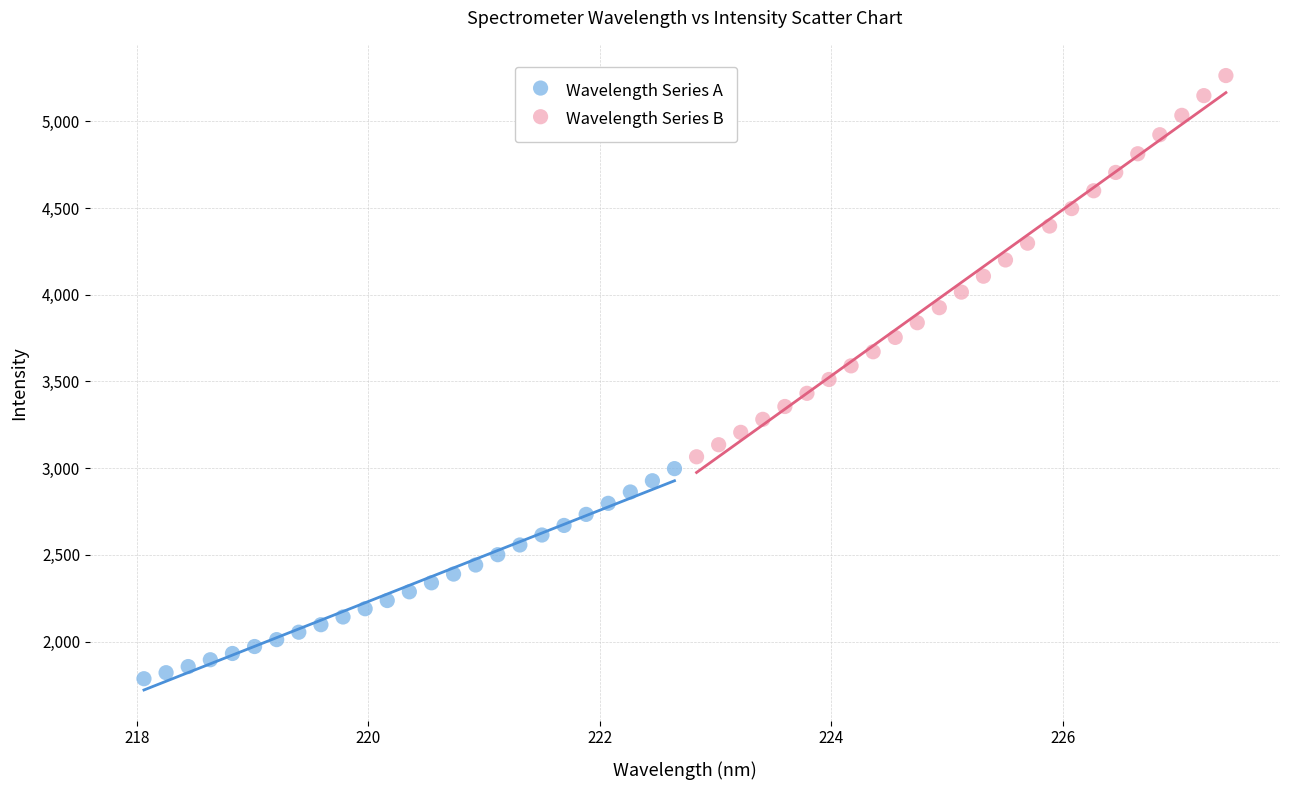

Which series has the largest Y range (max minus min)?

Wavelength Series B